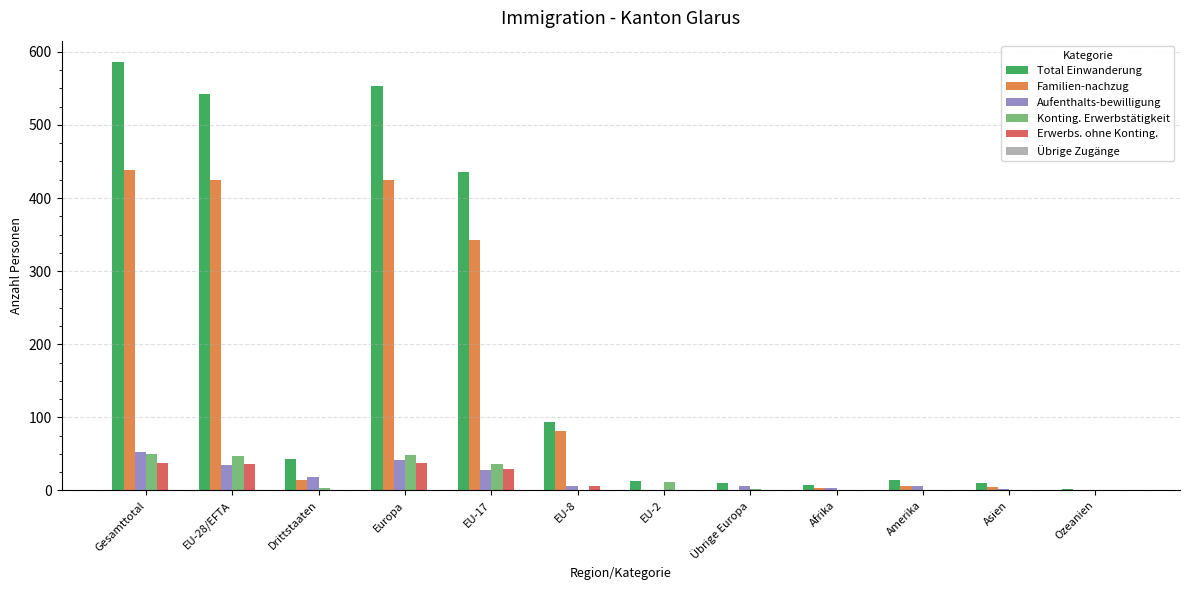

Between Europa and EU-2, which series saw the biggest shift?

Total Einwanderung